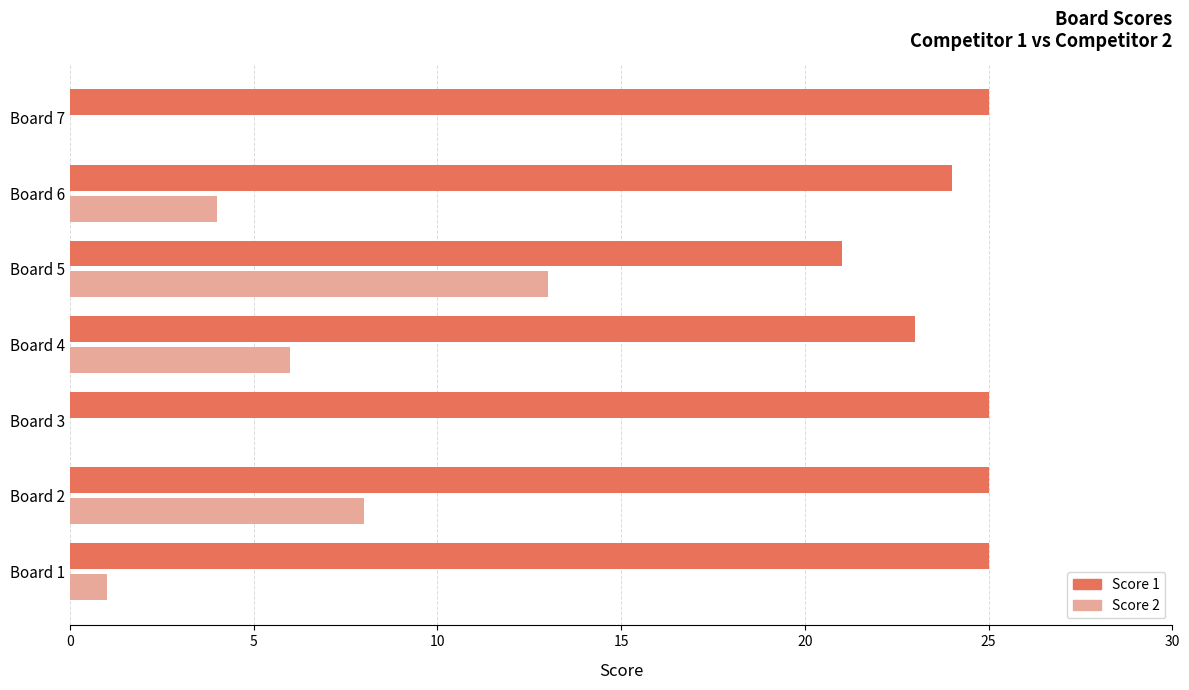

Is it true that Score 2 equals 13 at Board 2?

False